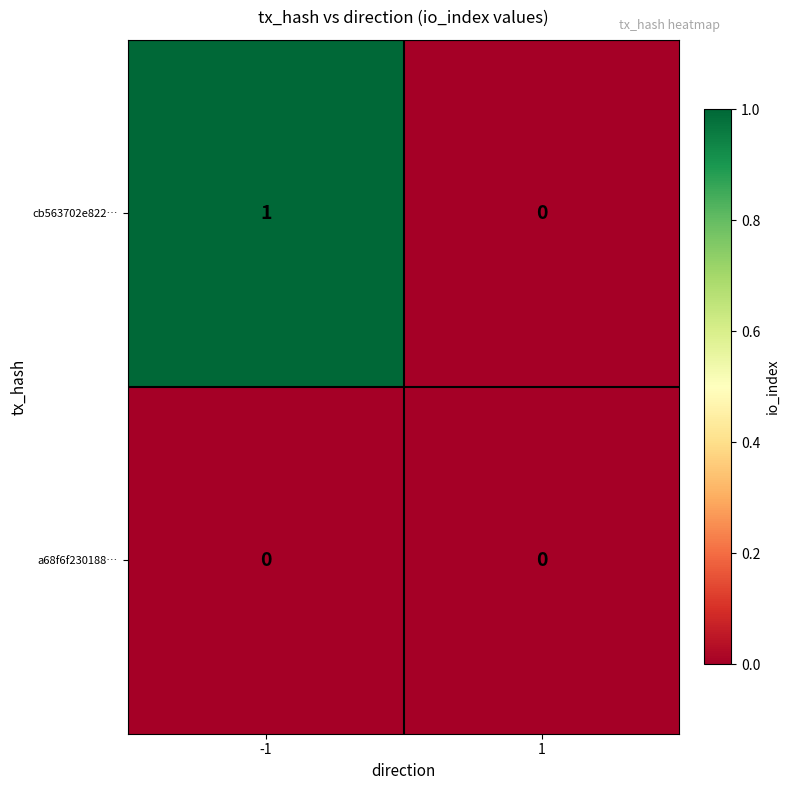

Reading left to right, list all the values displayed in this chart.

cb563702e822…: -1=1	1=0
a68f6f230188…: -1=0	1=0